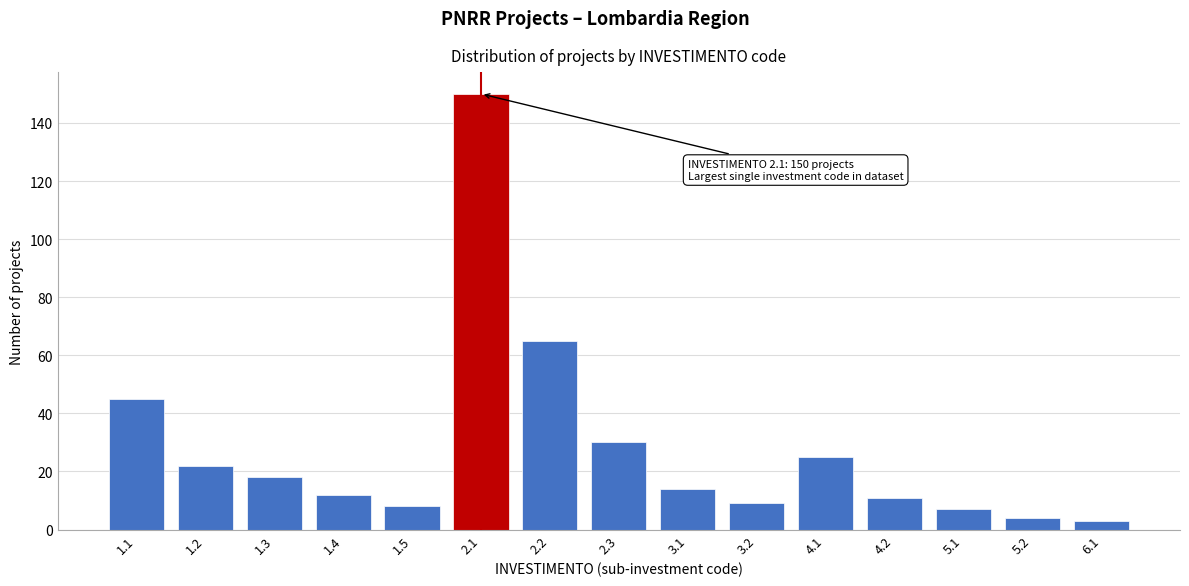

Reading left to right, transcribe all the data shown in this chart.

1.1=45	1.2=22	1.3=18	1.4=12	1.5=8	2.1=150	2.2=65	2.3=30	3.1=14	3.2=9	4.1=25	4.2=11	5.1=7	5.2=4	6.1=3